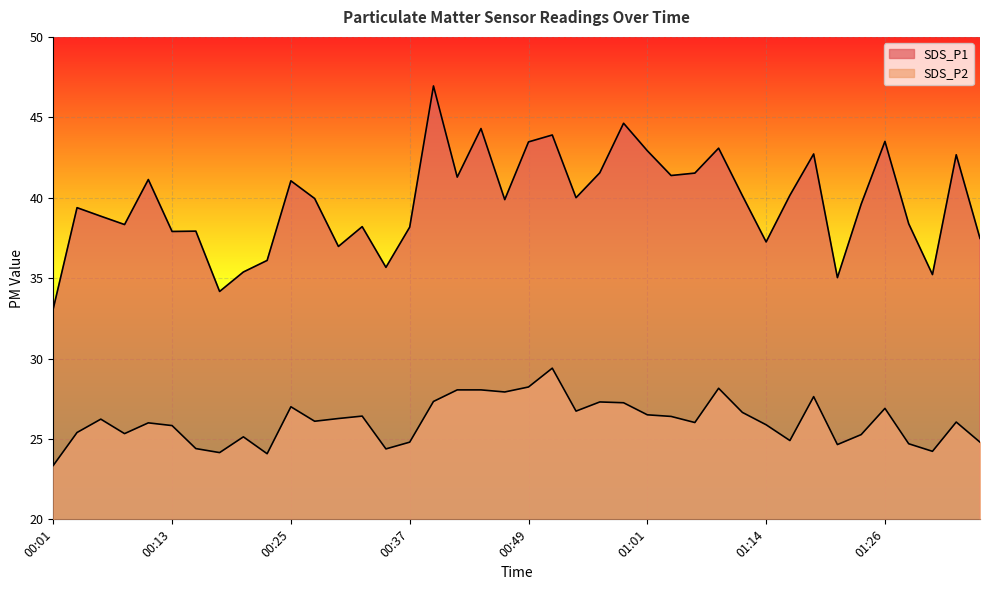

Which series has the largest total across all categories?

SDS_P1